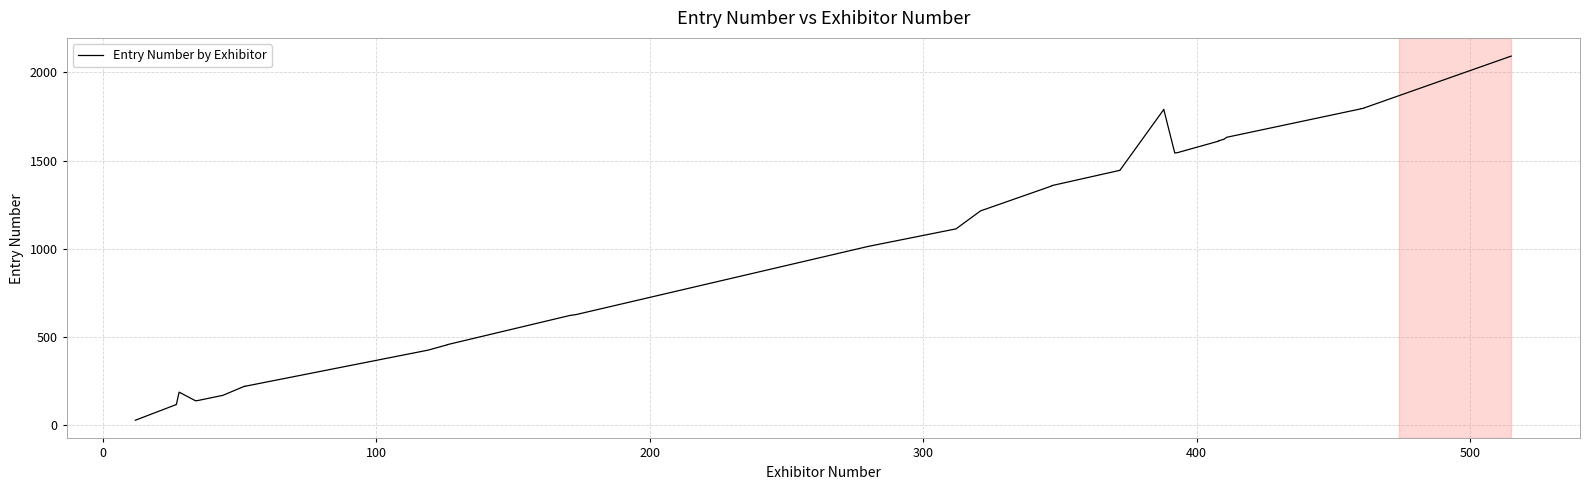

What is the minimum value shown in the chart?

29